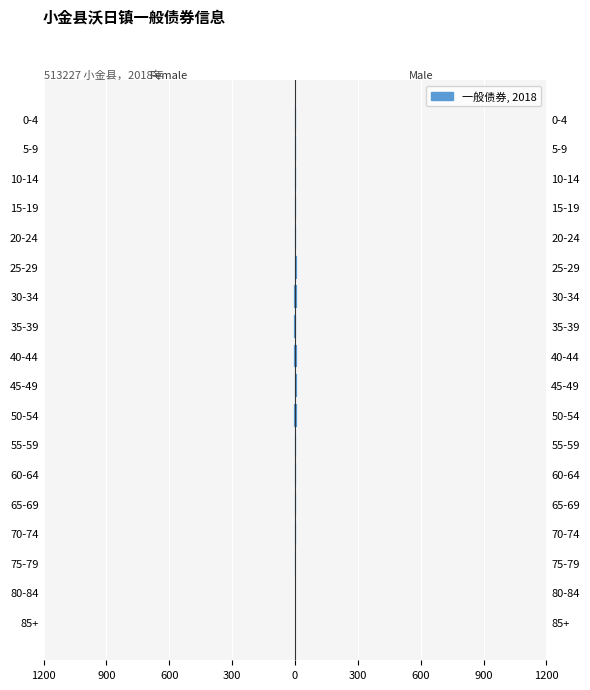

Which has a higher value, 60-64 or 0-4?

60-64